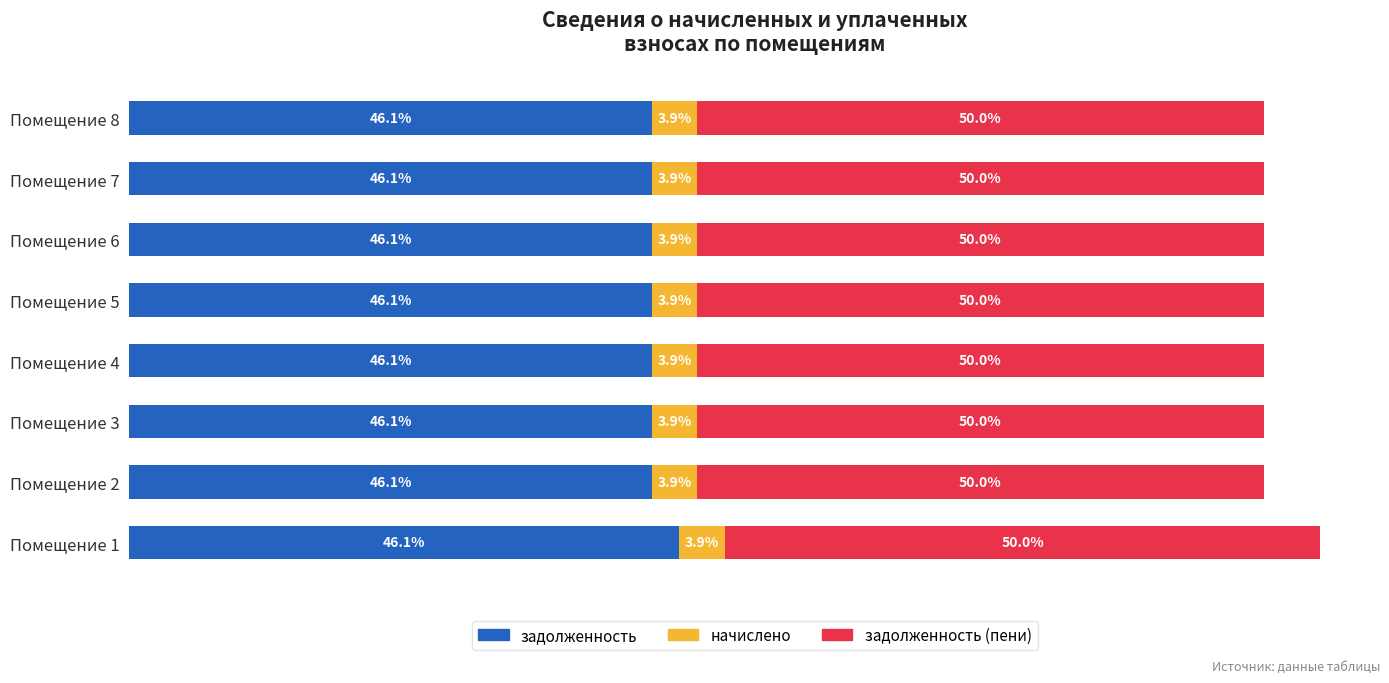

What is the value of the задолженность bar at the 5th from the left?

7680.0